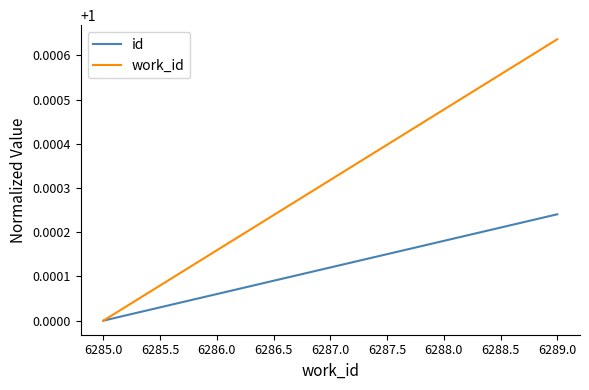

Is the value of id at 6285.0 greater than the value of work_id at 6286.0?

No